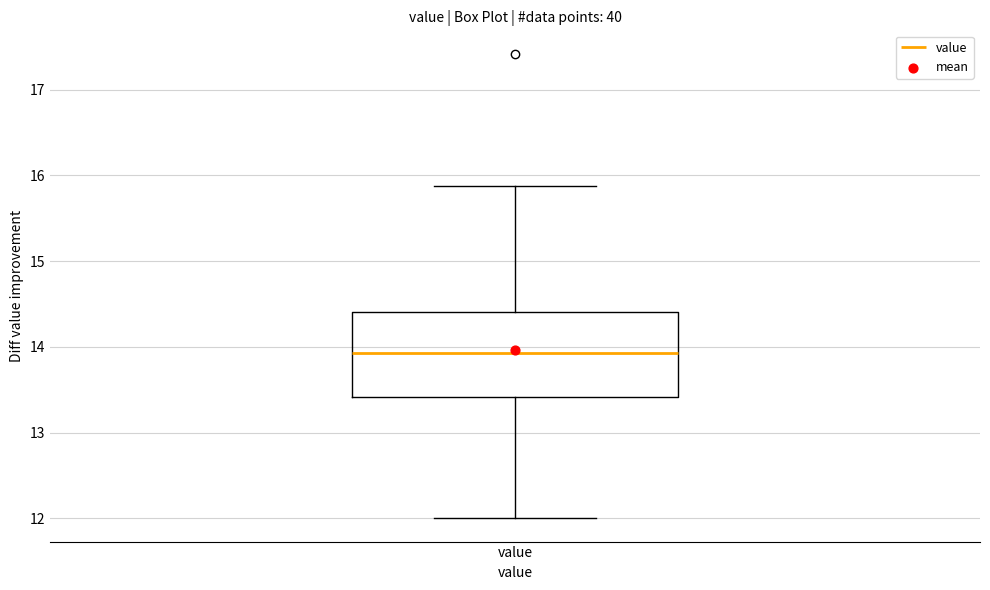

Read this box plot against the y-axis: the position of the median line, the range covered by the box, and the ends of both whiskers. The values are not printed on the chart, so give them approximately, as read against the axis.

median 13.9, box 13.4 to 14.4, whiskers 12.0 to 15.9